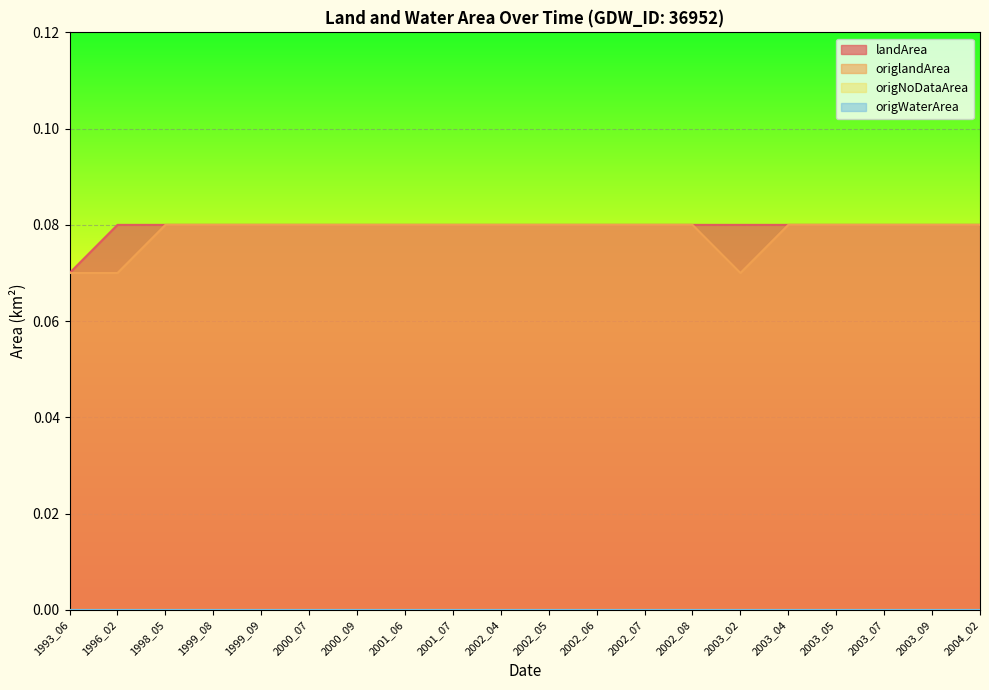

What is the sum of all landArea values?

1.6